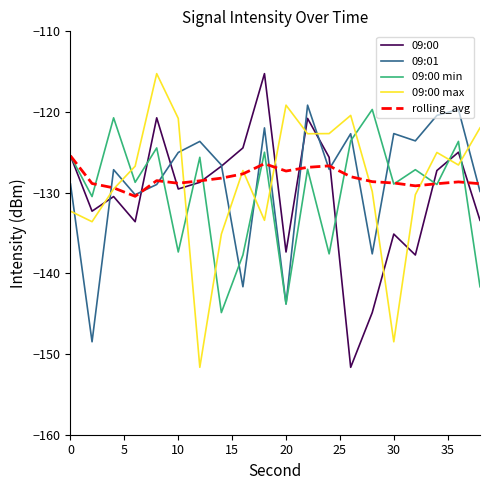

What is the minimum value shown in the chart?

-151.6